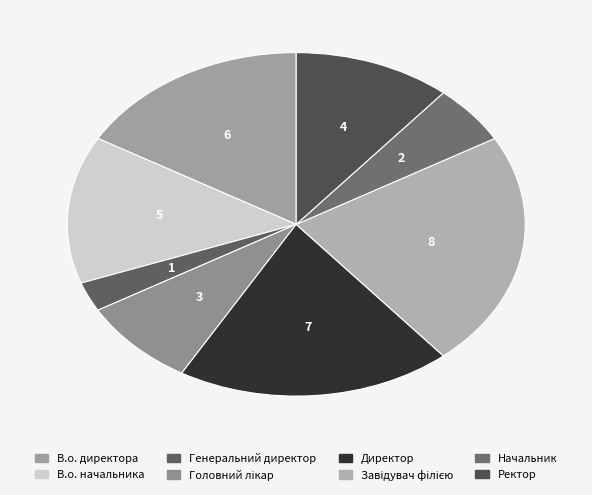

Which category has the smallest portion of the pie?

Генеральний директор